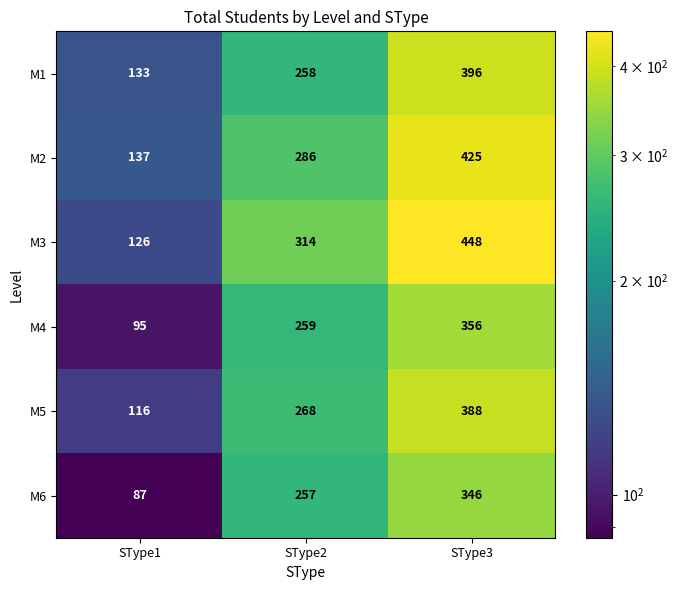

Rank the series by their maximum value, from highest to lowest.

M3, M2, M1, M5, M4, M6